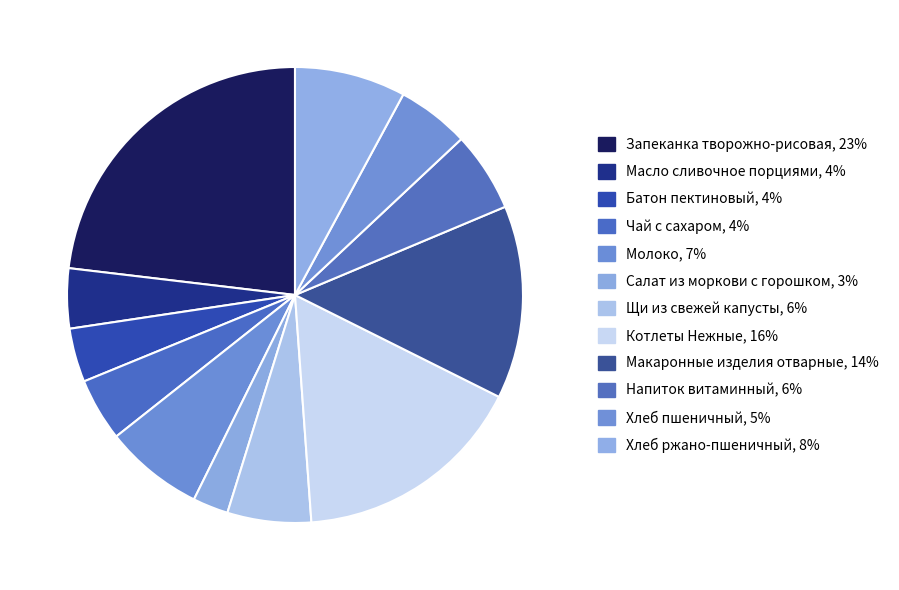

To the nearest percent, what percentage of the pie is Салат из моркови с горошком?

3%